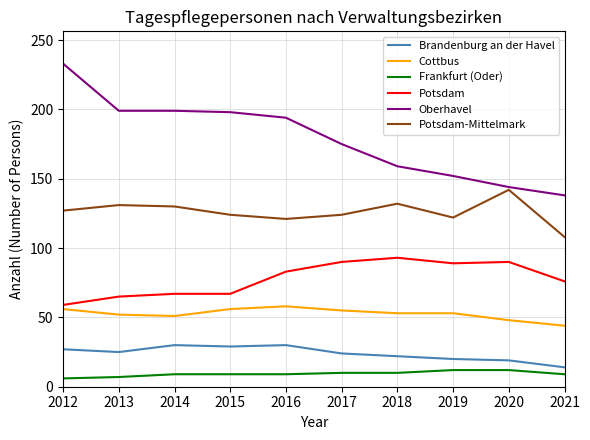

True or false: Cottbus and Brandenburg an der Havel cross at least once.

False